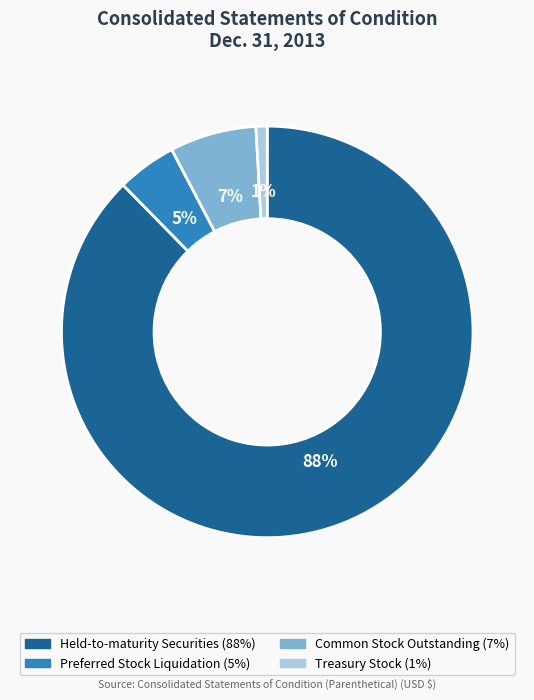

To the nearest percent, what is the average slice percentage?

25%